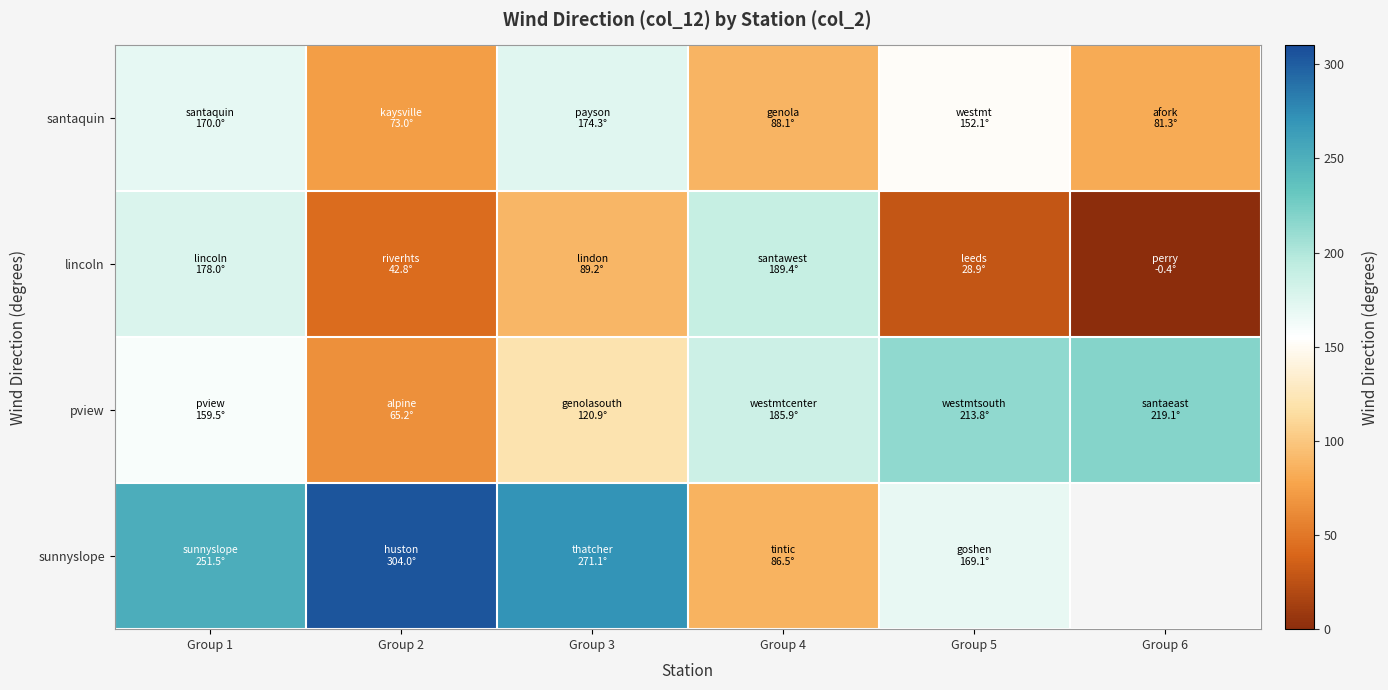

True or false: santaquin has a value of 152.1 at Group 5.

True